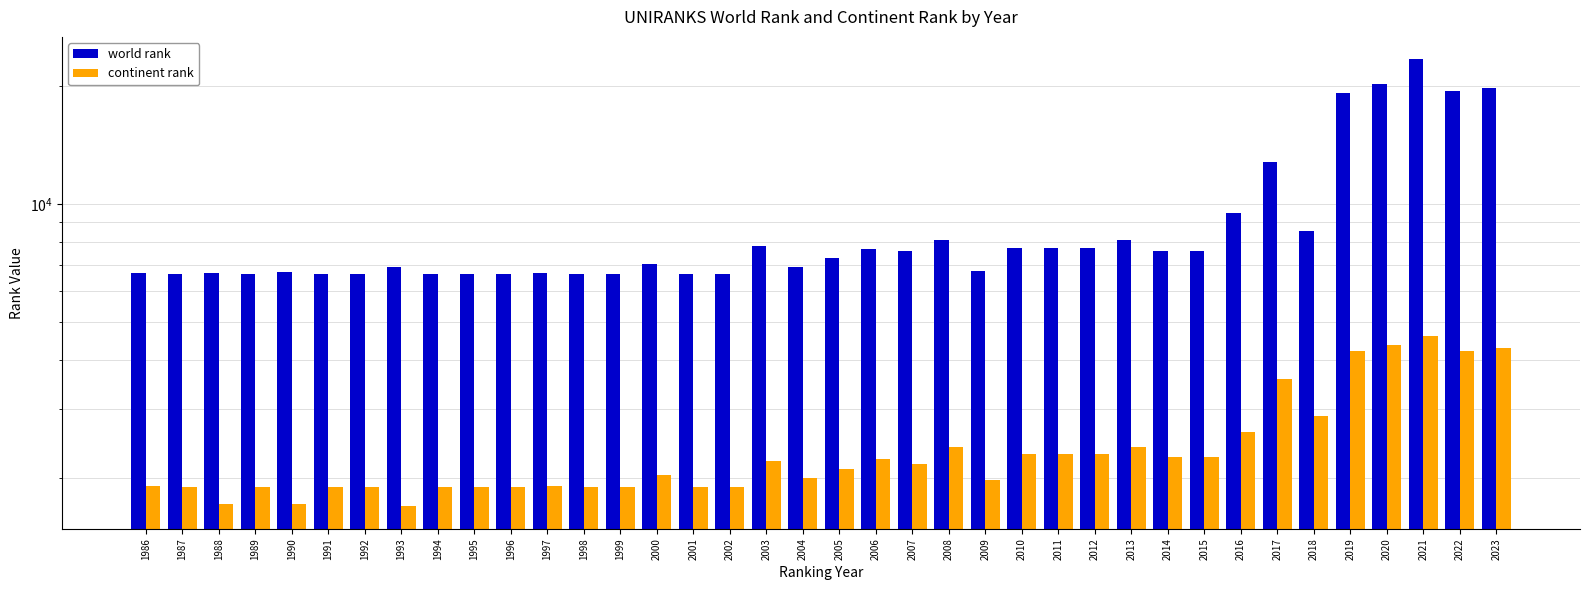

Rank the categories by world rank value from highest to lowest.

2021, 2020, 2023, 2022, 2019, 2017, 2016, 2018, 2008, 2013, 2003, 2012, 2010, 2011, 2006, 2014, 2015, 2007, 2005, 2000, 2004, 1993, 2009, 1990, 1988, 1997, 1986, 1987, 1989, 1991, 1992, 1994, 1995, 1996, 1998, 1999, 2001, 2002